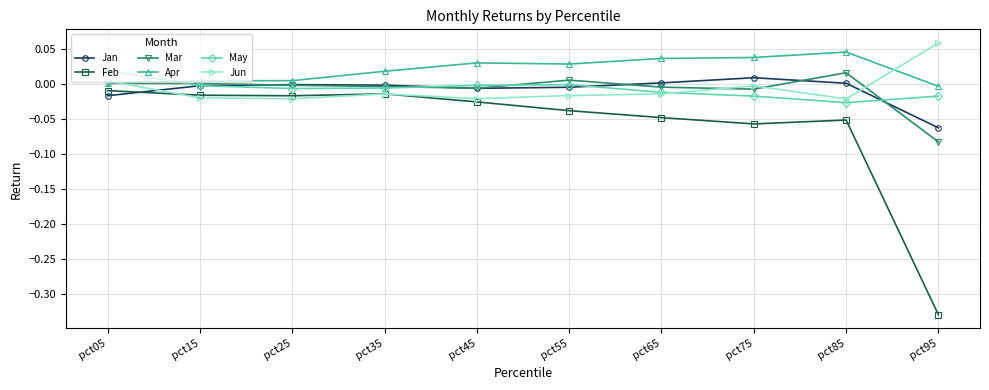

Is the value of Apr at pct45 greater than the value of Feb at pct75?

Yes